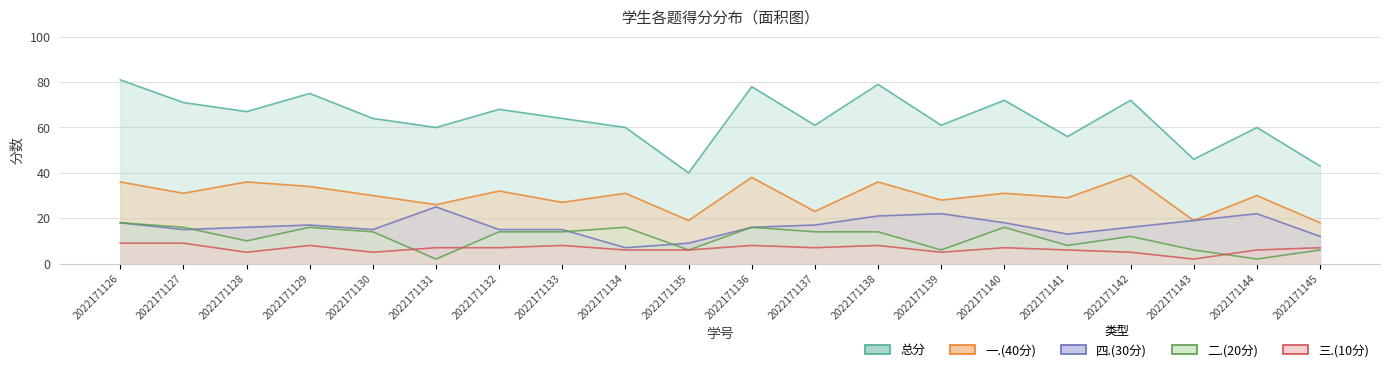

How many times do 三.(10分) and 二.(20分) cross each other?

3